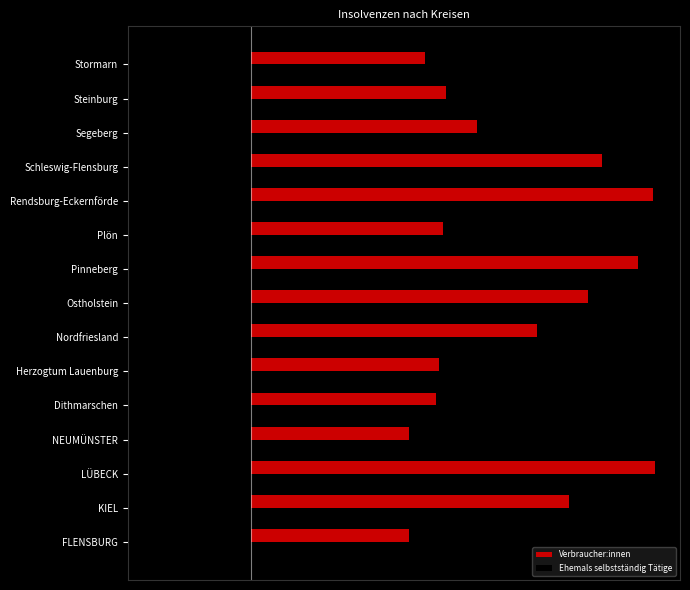

What are all the series names shown in the legend?

Verbraucher:innen, Ehemals selbstständig Tätige